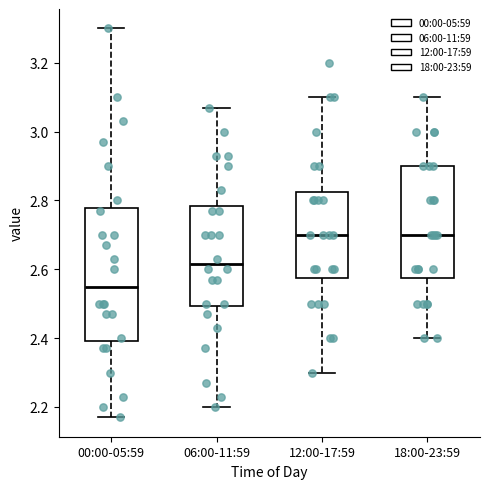

Comparing the boxes themselves (not the whiskers), which one is the tallest?

00:00-05:59